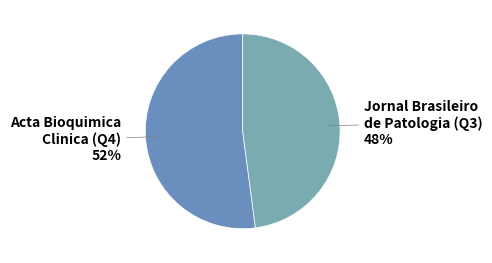

How many segments does this pie chart have?

2